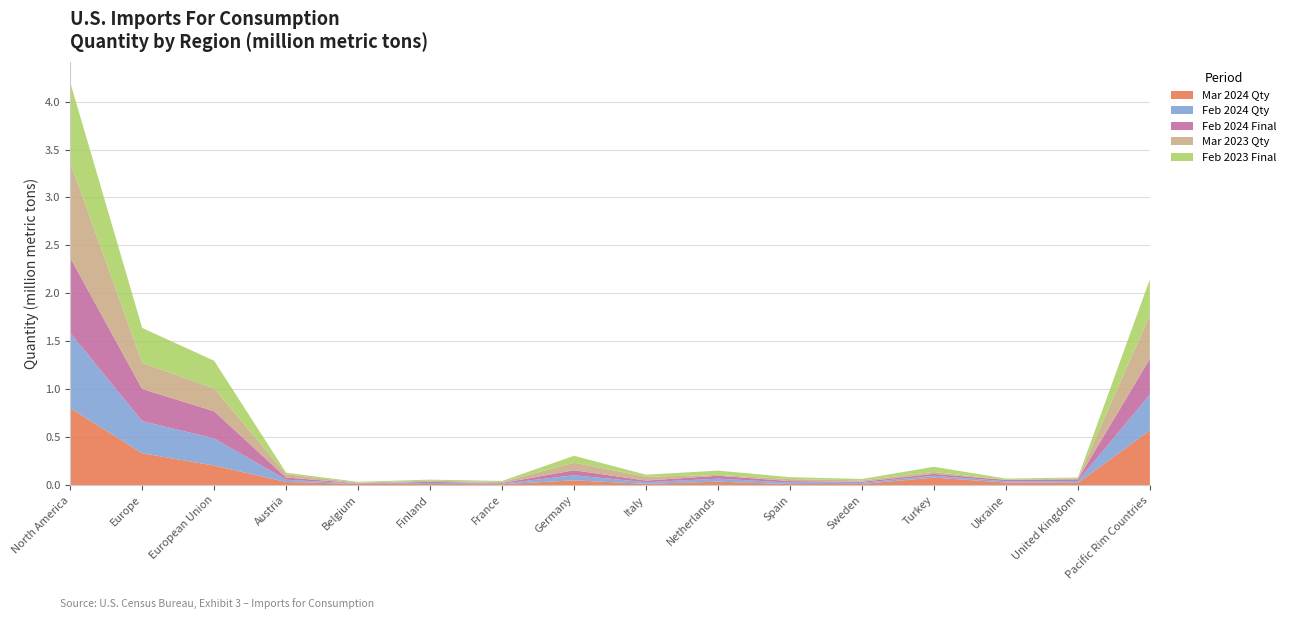

Reading right to left, extract all data points from this chart.

Mar 2024 Qty: Pacific Rim Countries=569497	United Kingdom=23099	Ukraine=25697	Turkey=77502	Sweden=11551	Spain=10033	Netherlands=35430	Italy=12521	Germany=49054	France=8956	Finland=11222	Belgium=11618	Austria=31770	European Union=203482	Europe=331203	North America=802402
Feb 2024 Qty: Pacific Rim Countries=373543	United Kingdom=18529	Ukraine=13913	Turkey=19572	Sweden=11335	Spain=15737	Netherlands=30795	Italy=17163	Germany=52555	France=6063	Finland=10772	Belgium=3371	Austria=23547	European Union=282978	Europe=335563	North America=784899
Feb 2024 Final: Pacific Rim Countries=373567	United Kingdom=18529	Ukraine=13913	Turkey=19572	Sweden=11335	Spain=15737	Netherlands=30795	Italy=17163	Germany=52555	France=6063	Finland=10772	Belgium=3371	Austria=23547	European Union=283115	Europe=335700	North America=785085
Mar 2023 Qty: Pacific Rim Countries=457481	United Kingdom=9768	Ukraine=124	Turkey=20130	Sweden=14250	Spain=20398	Netherlands=8213	Italy=39413	Germany=78997	France=11198	Finland=12823	Belgium=6237	Austria=34318	European Union=238496	Europe=272178	North America=995707
Feb 2023 Final: Pacific Rim Countries=371215	United Kingdom=8580	Ukraine=13885	Turkey=53466	Sweden=14931	Spain=20230	Netherlands=45283	Italy=21476	Germany=72044	France=10286	Finland=10804	Belgium=8957	Austria=15705	European Union=288166	Europe=364307	North America=834632